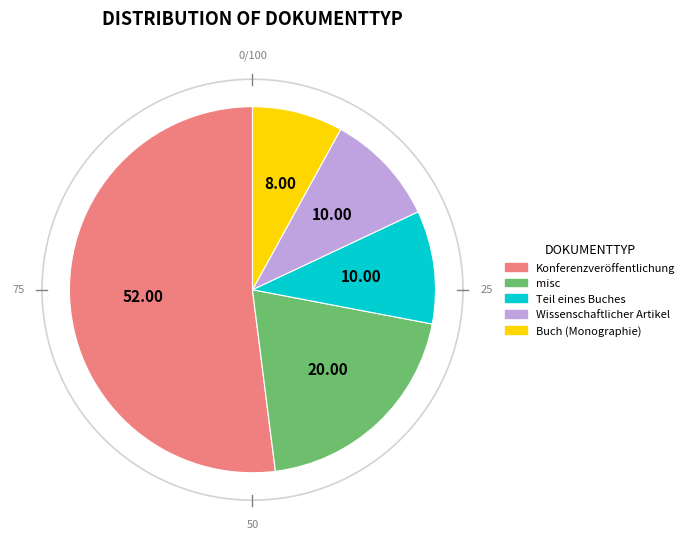

Rank the categories by value from lowest to highest.

Buch (Monographie), Teil eines Buches, Wissenschaftlicher Artikel, misc, Konferenzveröffentlichung